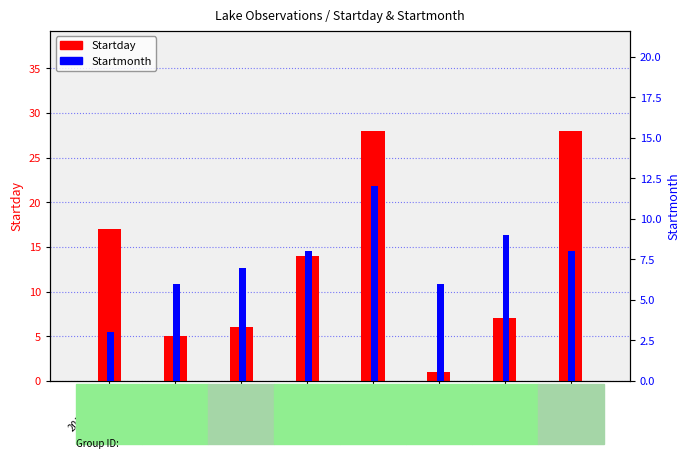

Count the Startmonth values in the range 6 to 9.

6